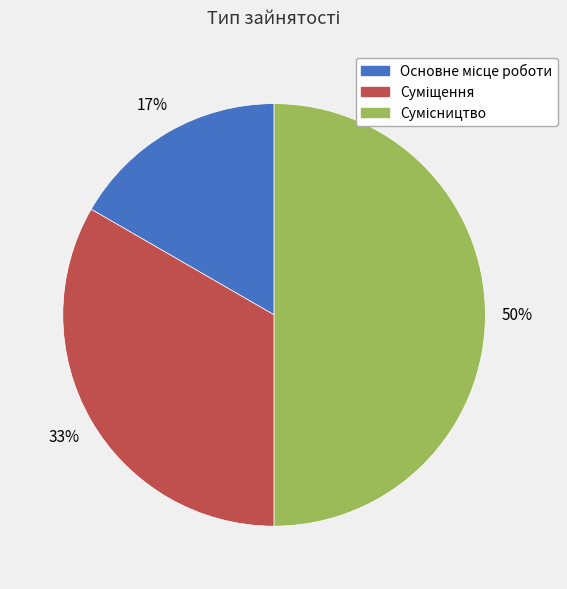

To the nearest percent, what is the average slice percentage?

33%